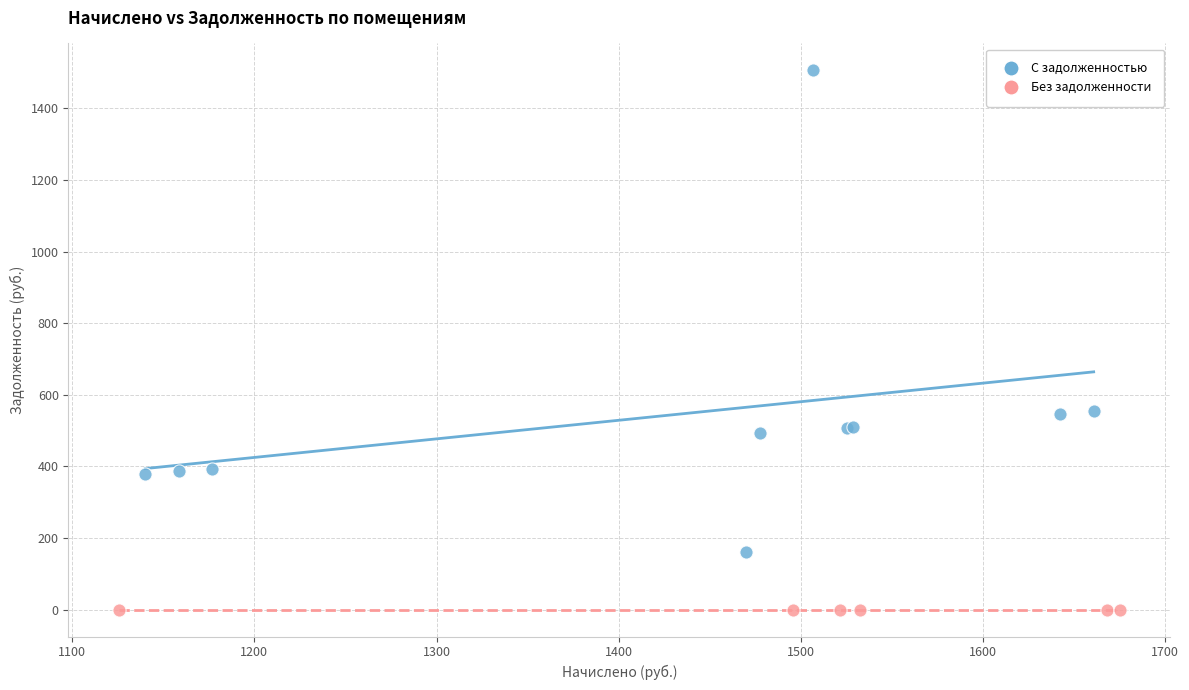

What are all the series names shown in the legend?

С задолженностью, Без задолженности